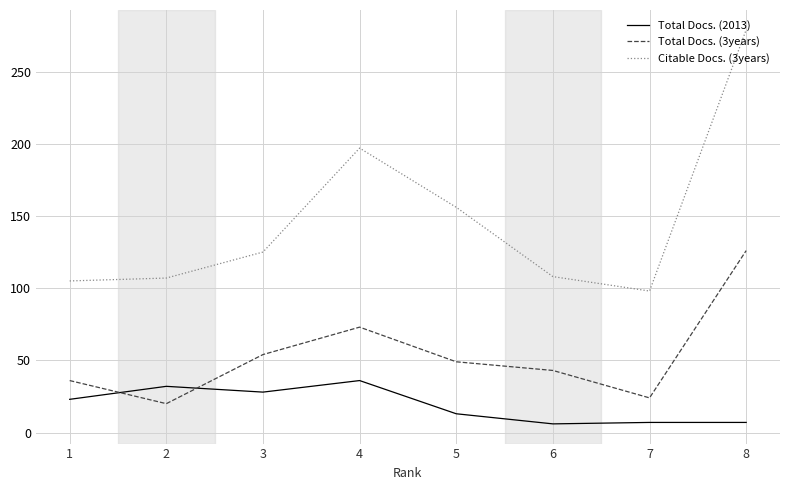

Is the value of Citable Docs. (3years) at 3 greater than the value of Total Docs. (2013) at 4?

Yes